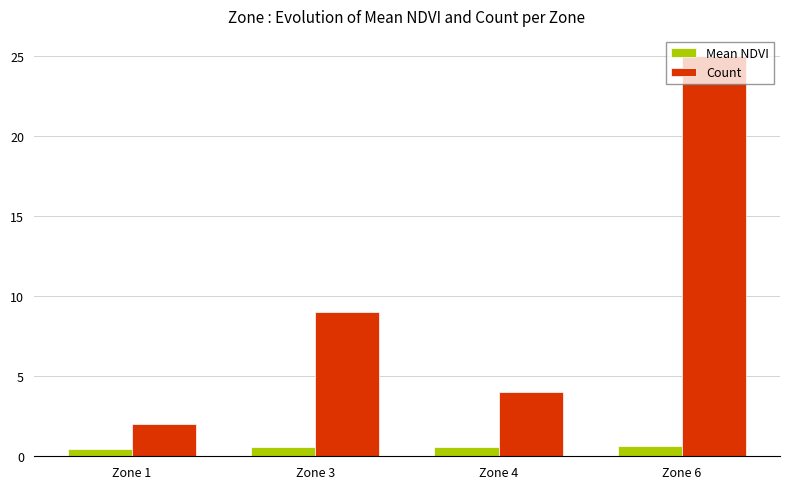

What is the difference between the highest and lowest values at Zone 4?

3.4